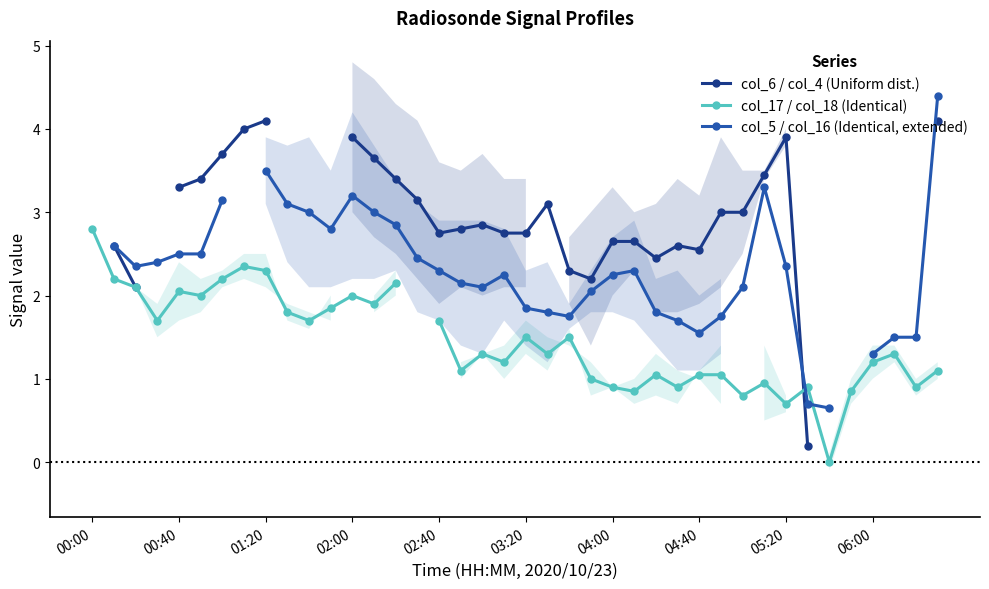

True or false: col_5 / col_16 (Identical, extended) has more than 1 points higher than both neighbors.

True